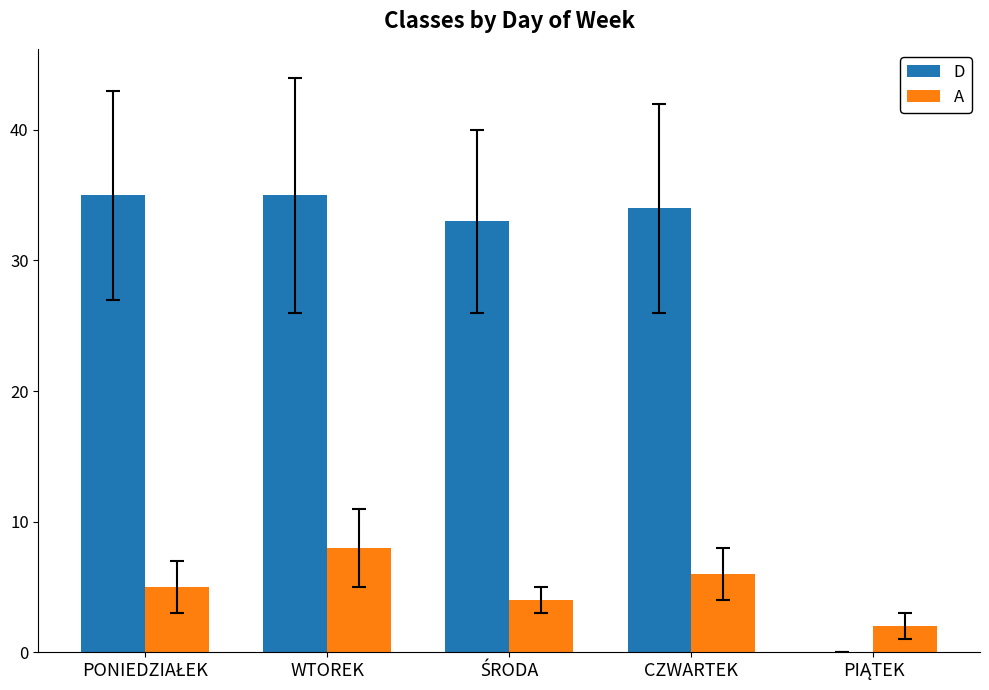

Which series has the largest total across all categories?

D